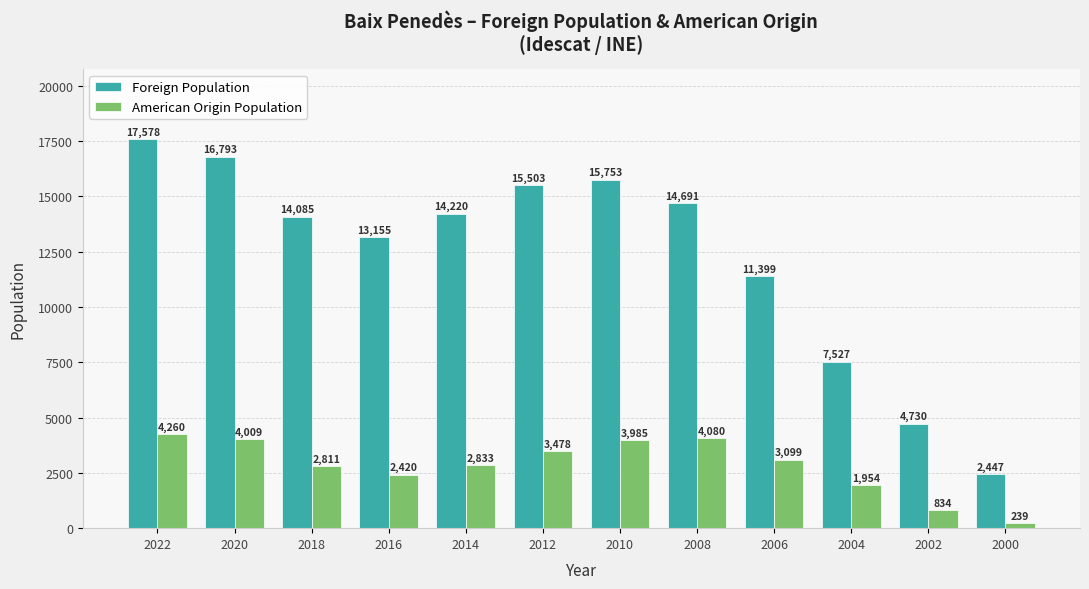

At which label is American Origin Population closest to 2249?

2016